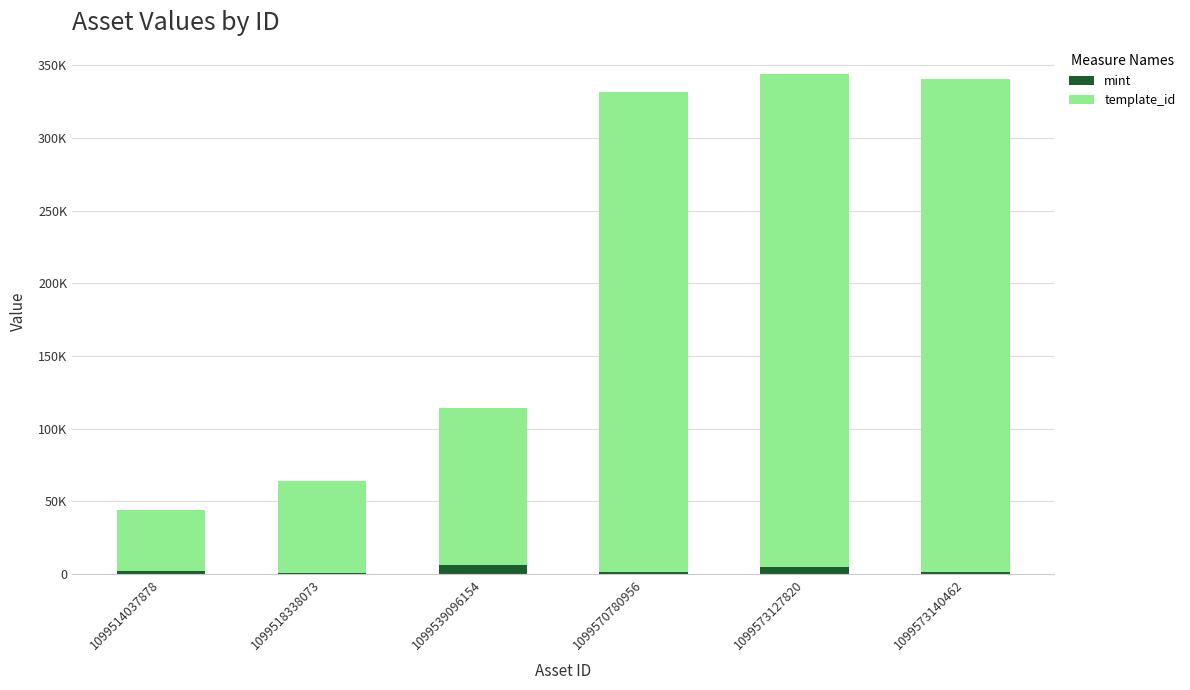

What are all the series names shown in the legend?

mint, template_id